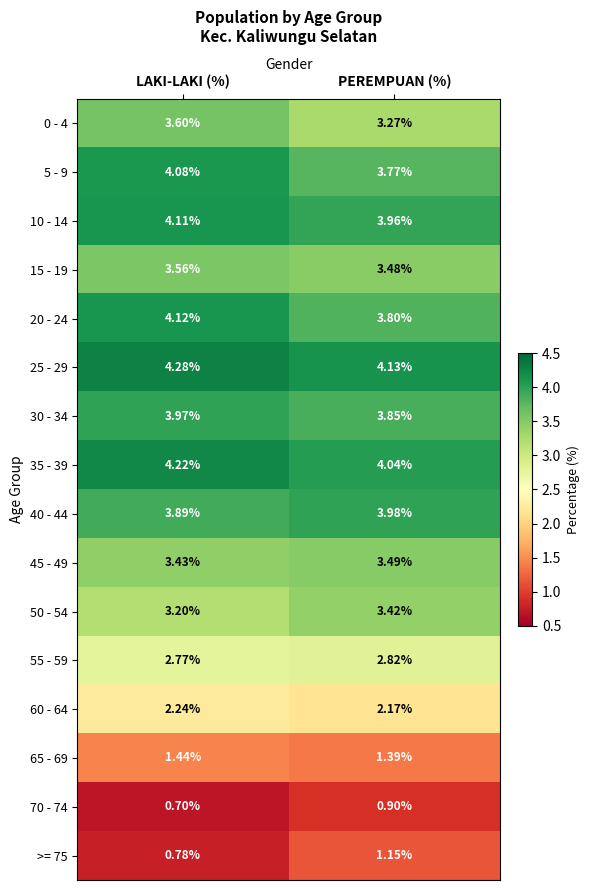

At which label is 40 - 44 closest to 3?

LAKI-LAKI (%)